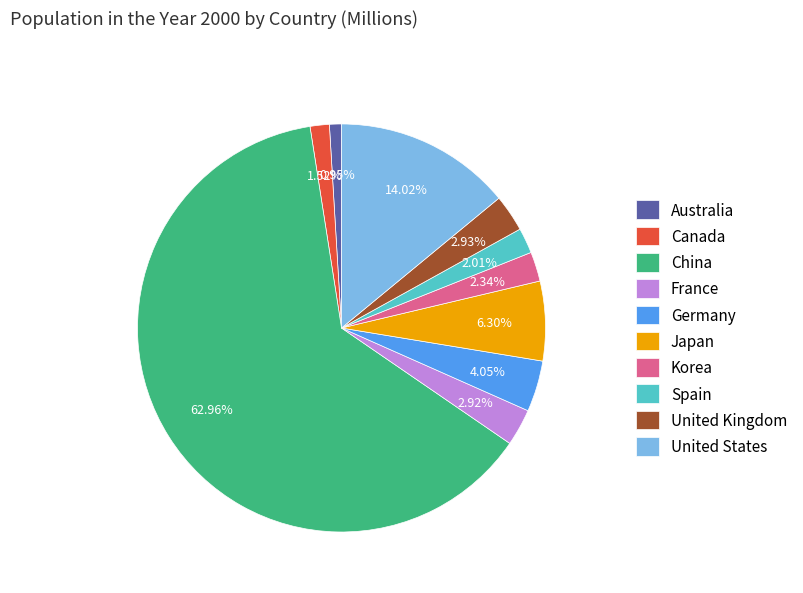

What is the majority slice?

China